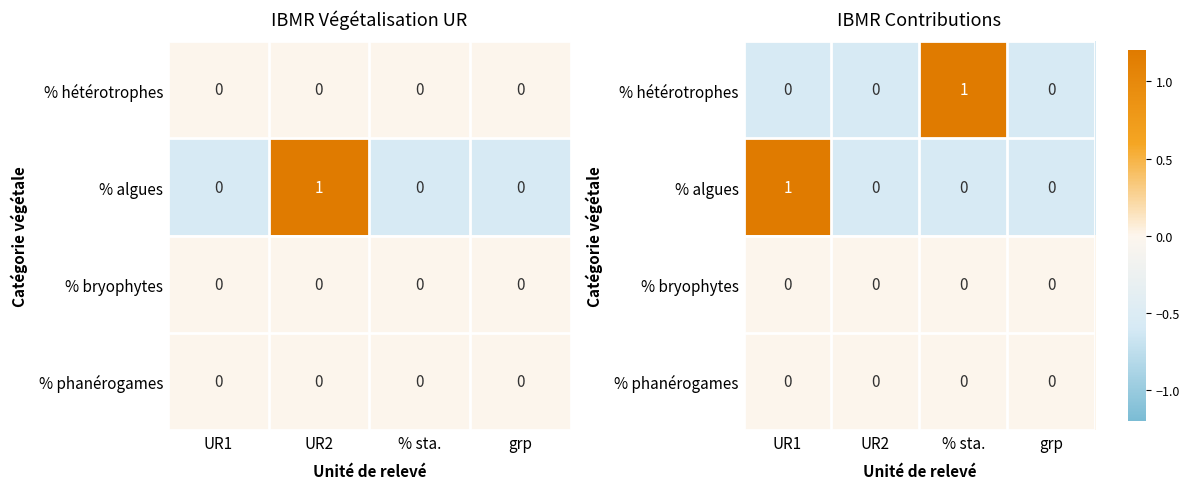

Between grp and UR2, which is larger?

grp